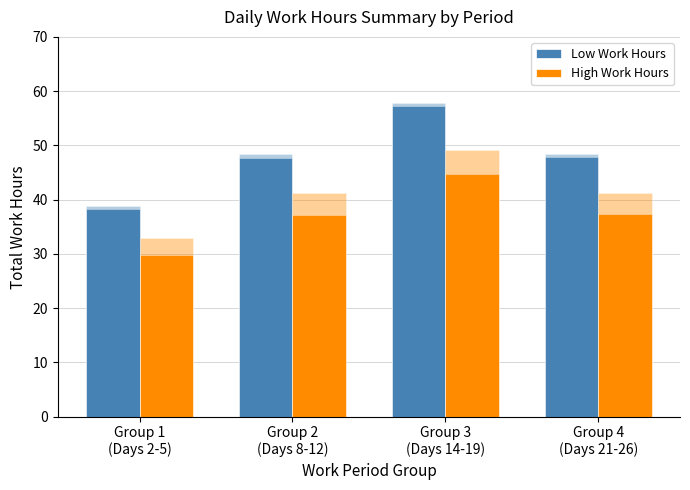

What is the value of the Low Work Hours bar at the 3rd from the left?

57.3